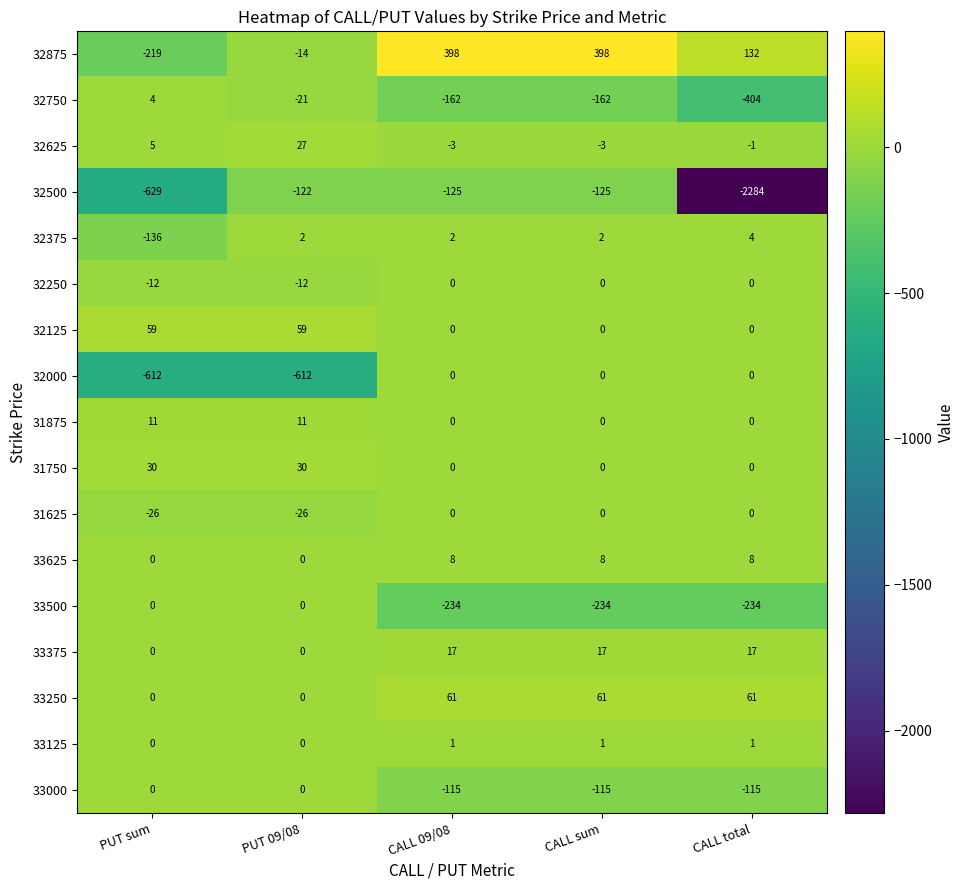

The value of 32500 at CALL sum is -125. True or false?

True